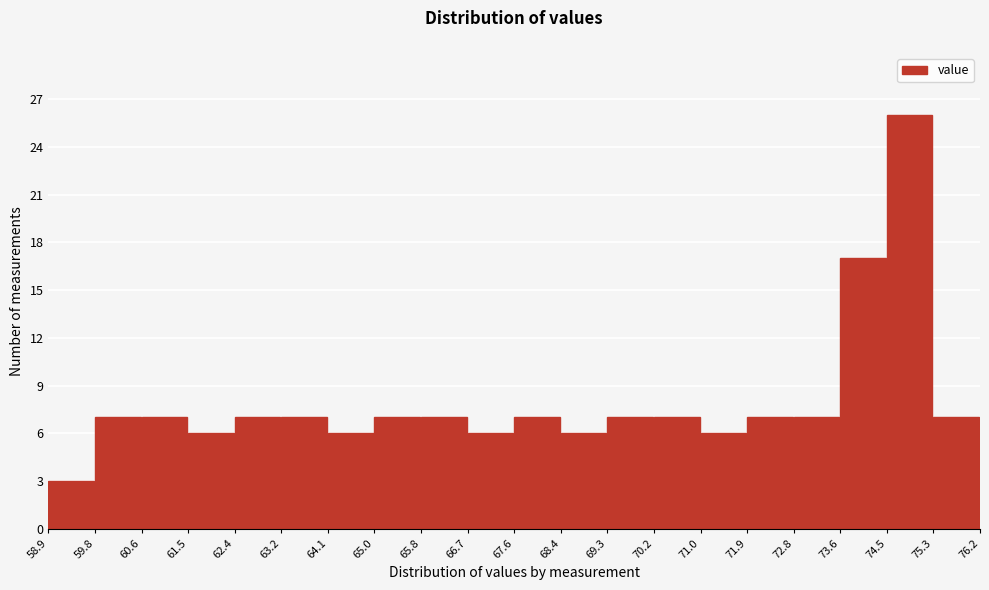

Reading left to right, list every bar in this chart as the range it spans on the x-axis followed by its height. The values are not printed on the chart, so give them approximately, as read against the axis.

58.9 to 59.8: 3
59.8 to 60.6: 7
60.6 to 61.5: 7
61.5 to 62.4: 6
62.4 to 63.2: 7
63.2 to 64.1: 7
64.1 to 65.0: 6
65.0 to 65.8: 7
65.8 to 66.7: 7
66.7 to 67.6: 6
67.6 to 68.4: 7
68.4 to 69.3: 6
69.3 to 70.2: 7
70.2 to 71.0: 7
71.0 to 71.9: 6
71.9 to 72.8: 7
72.8 to 73.6: 7
73.6 to 74.5: 17
74.5 to 75.3: 26
75.3 to 76.2: 7